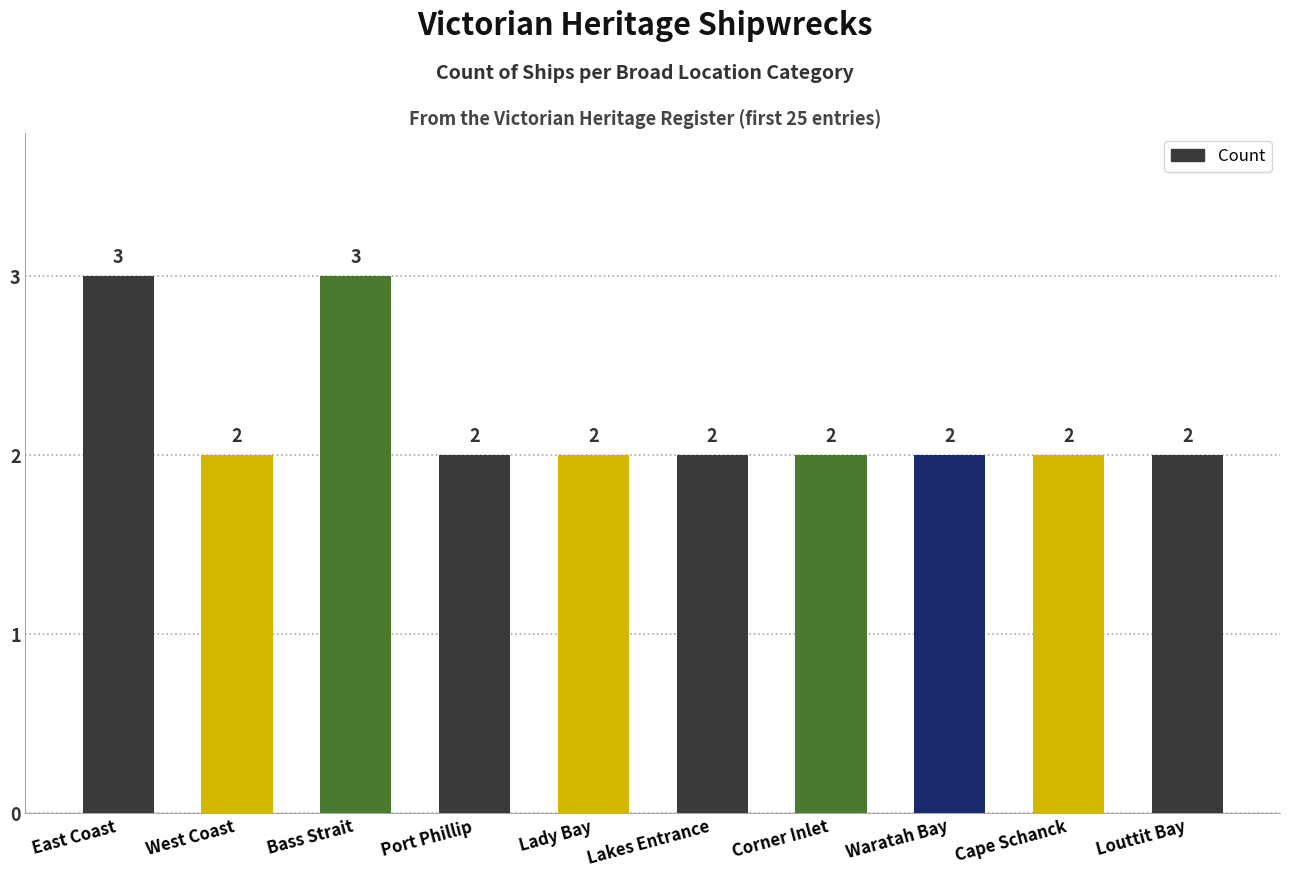

What is the maximum value shown in the chart?

3